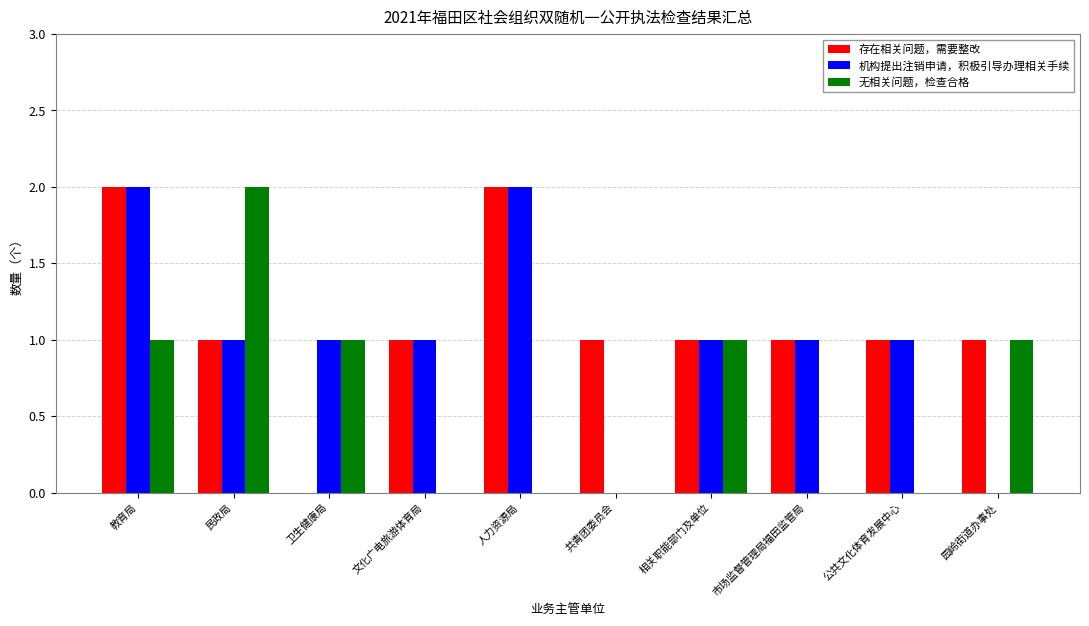

True or false: 机构提出注销申请，积极引导办理相关手续 has a value of 1 at 市场监督管理局福田监管局.

True